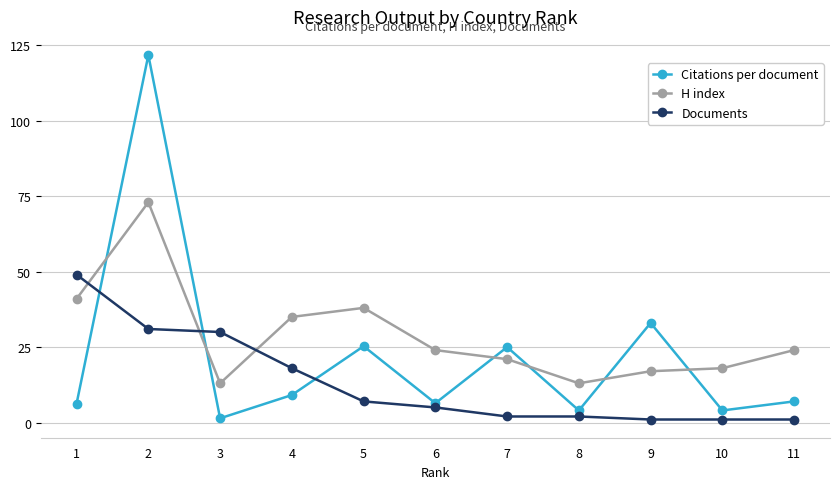

Where is the first local minimum for Citations per document?

3